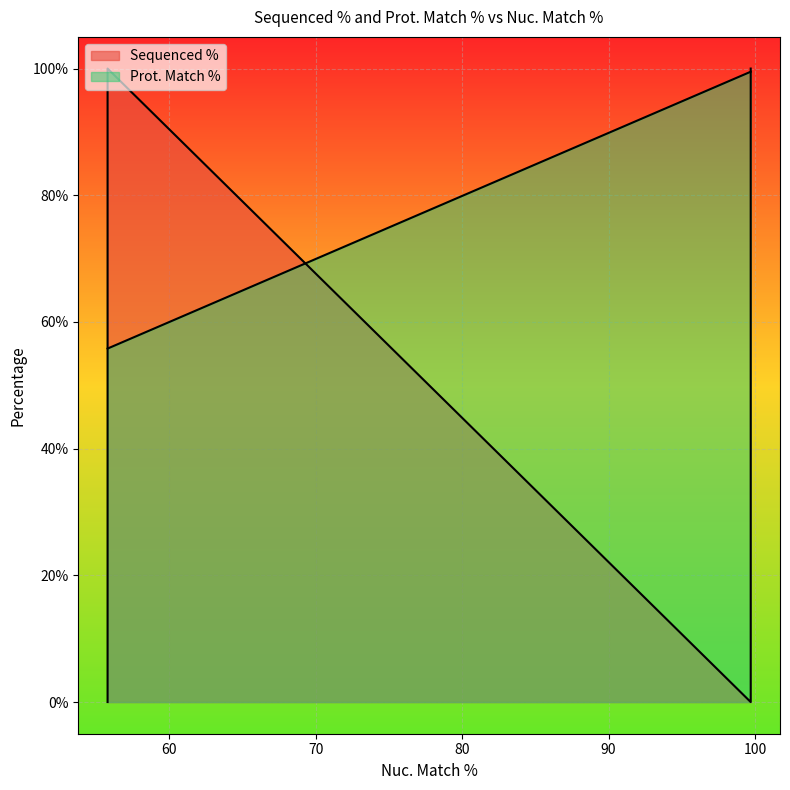

What is the ratio of the value at 99.7 to the value at 99.7?

1.0